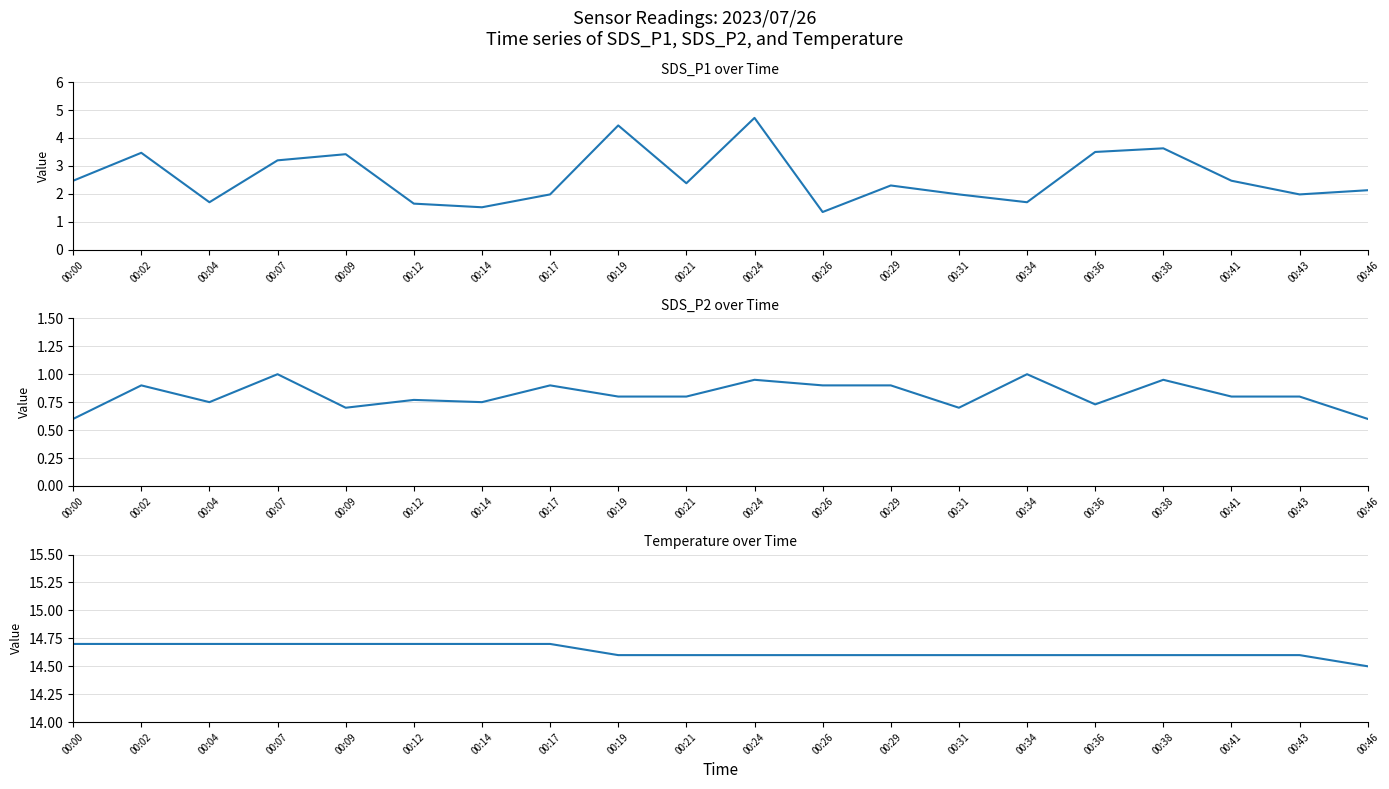

Which category has the lowest value in the Temp series?

00:46